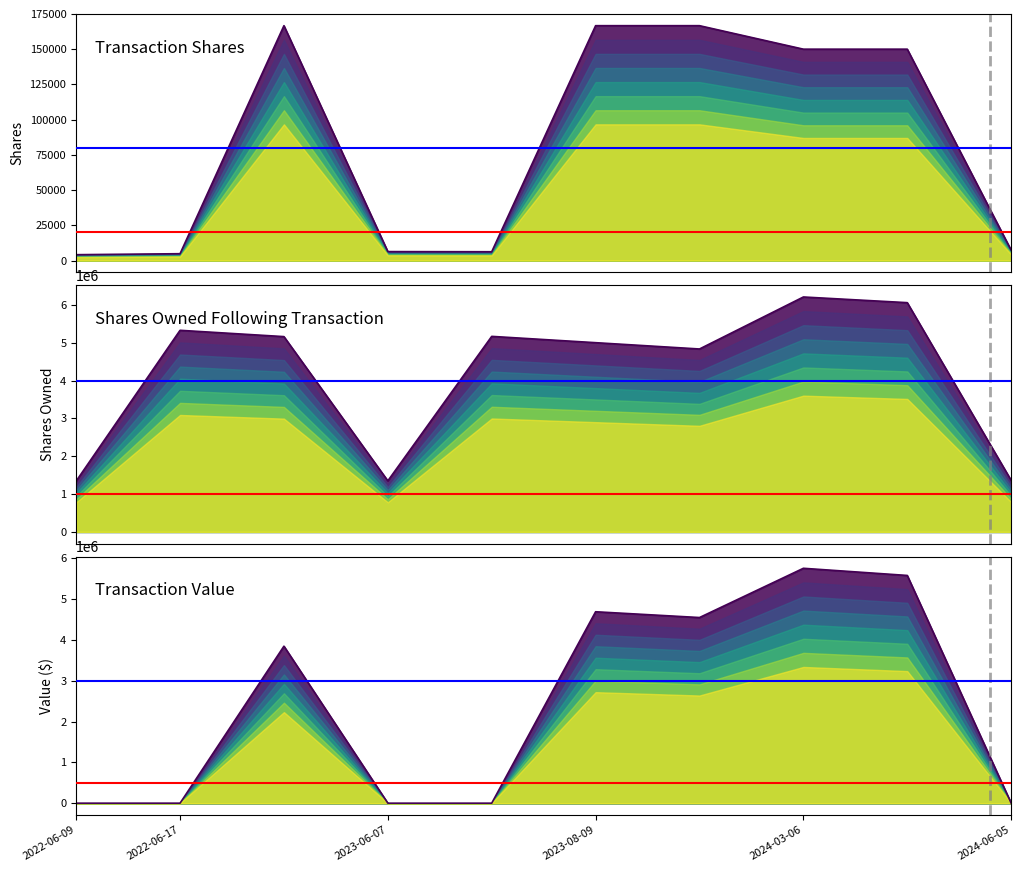

Rank the series by their average value, from lowest to highest.

transactionShares_line, transactionValue_line, sharesOwnedFollowingTransaction_line